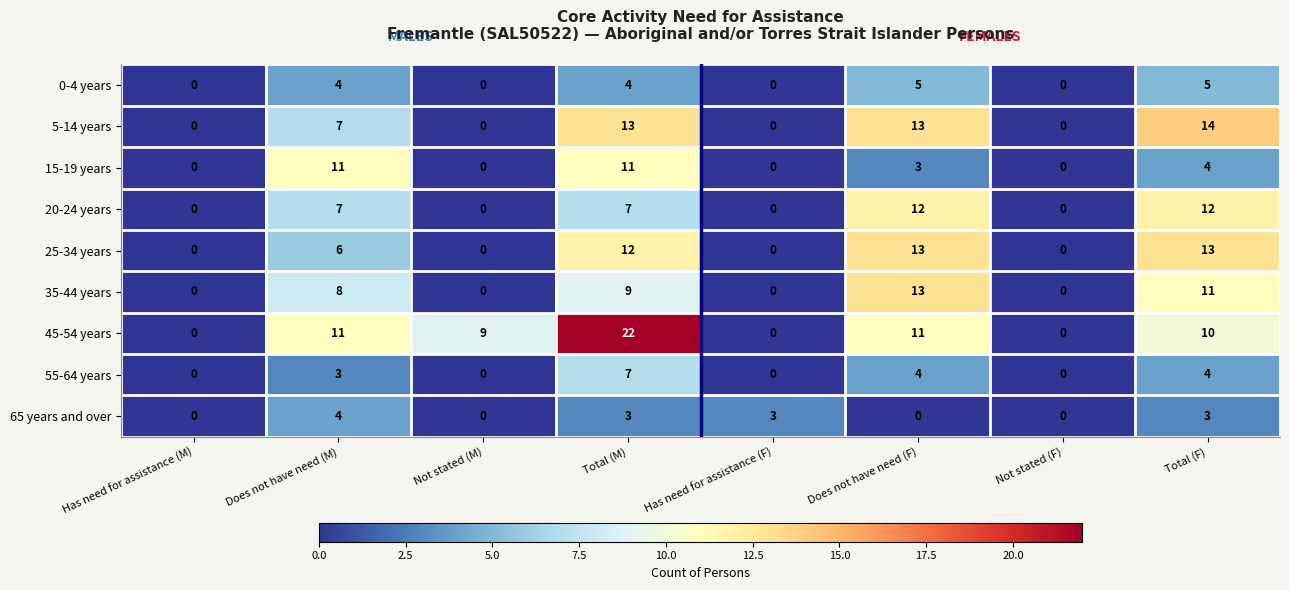

Where is 15-19 years nearest to the value 5?

Total (F)